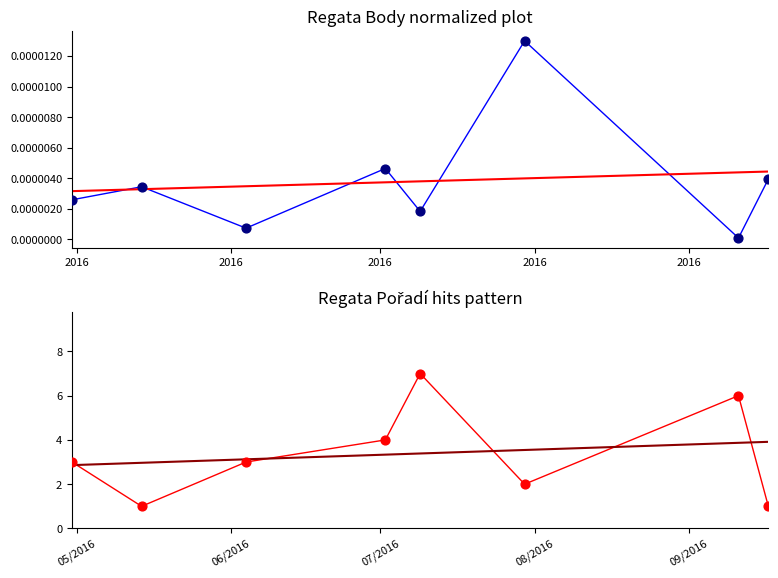

Is the value of Pořadí at 2016 greater than the value of Body at 2016?

Yes